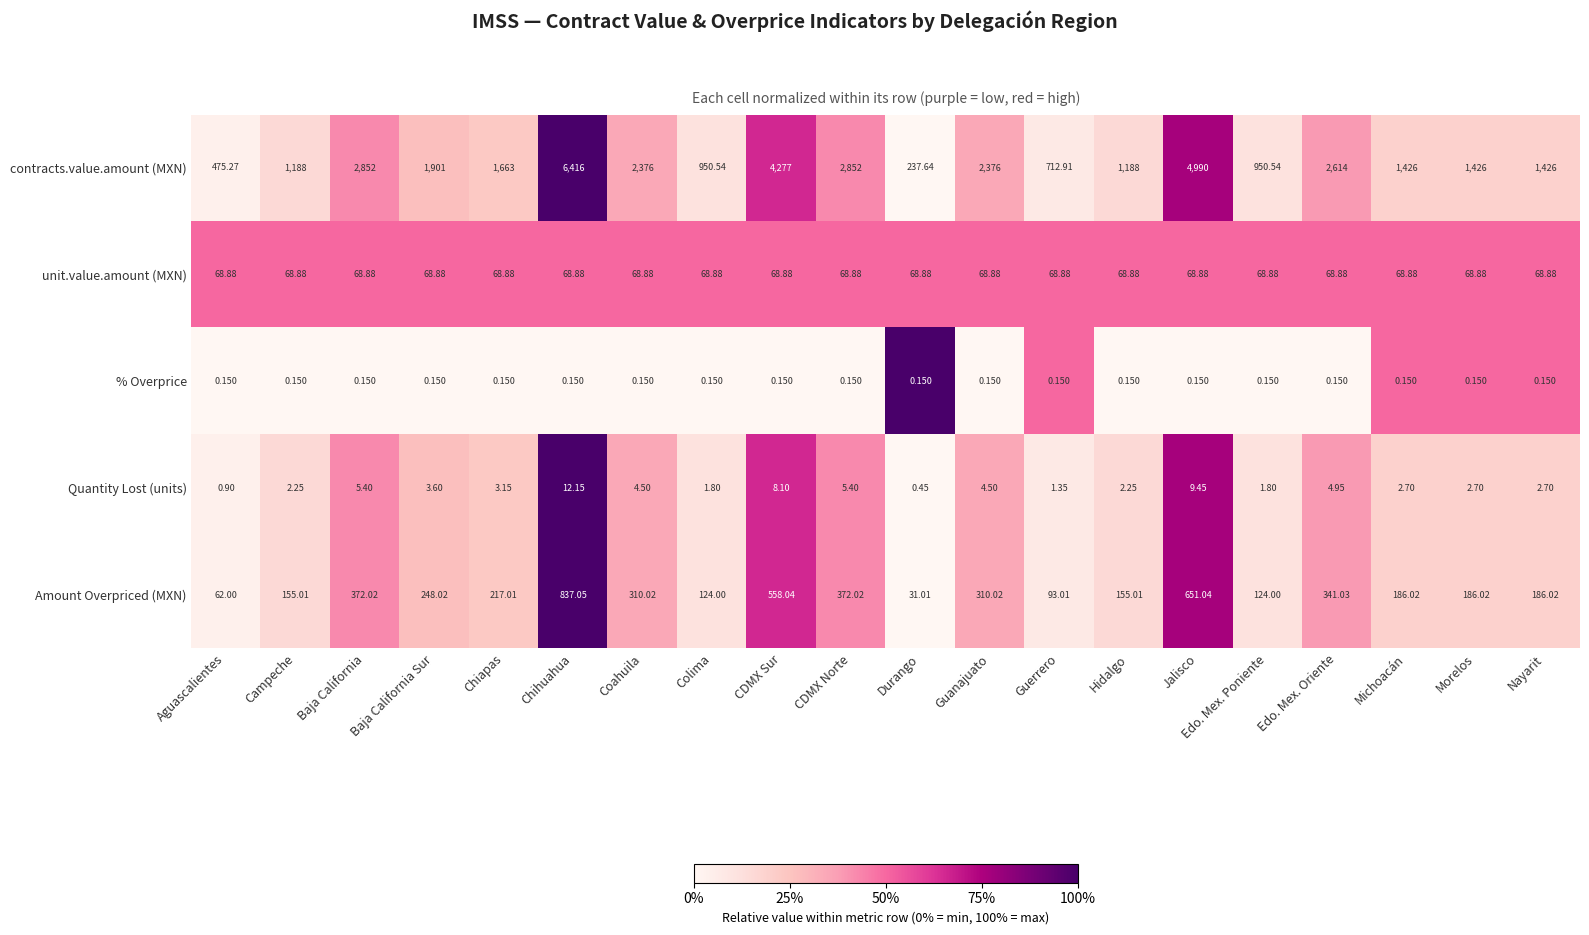

Which series changed the most between Edo. Mex. Poniente and Michoacán?

contracts.value.amount (MXN)